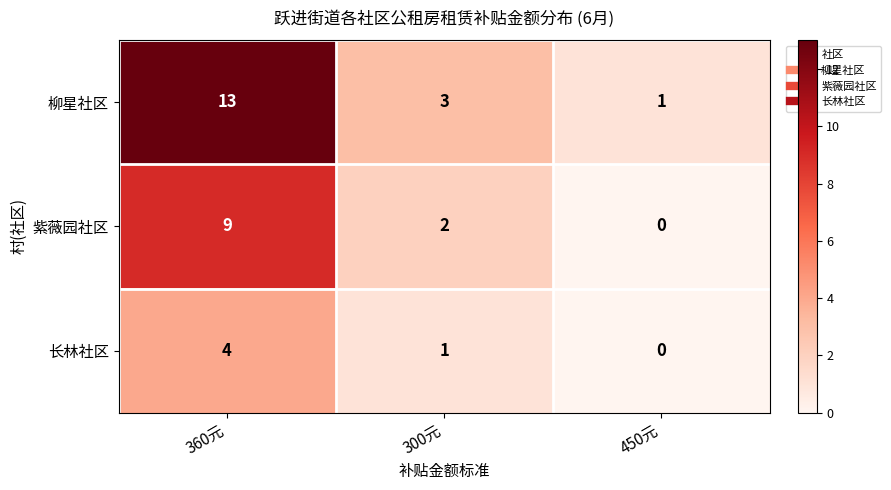

Which label corresponds to the smallest value in the chart?

450元